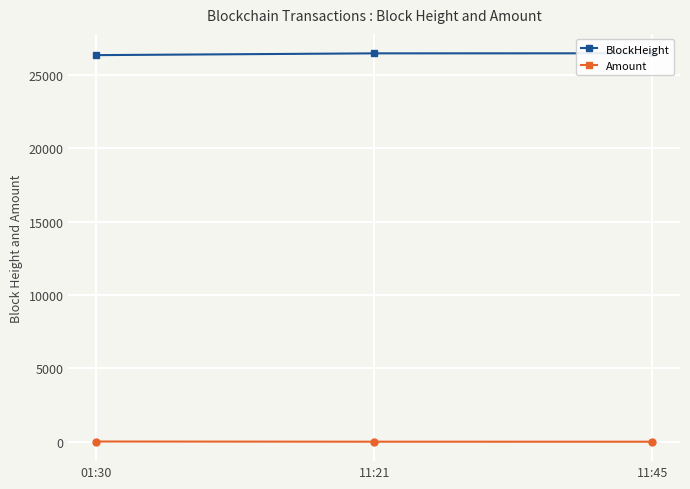

What are all the series names shown in the legend?

BlockHeight, Amount